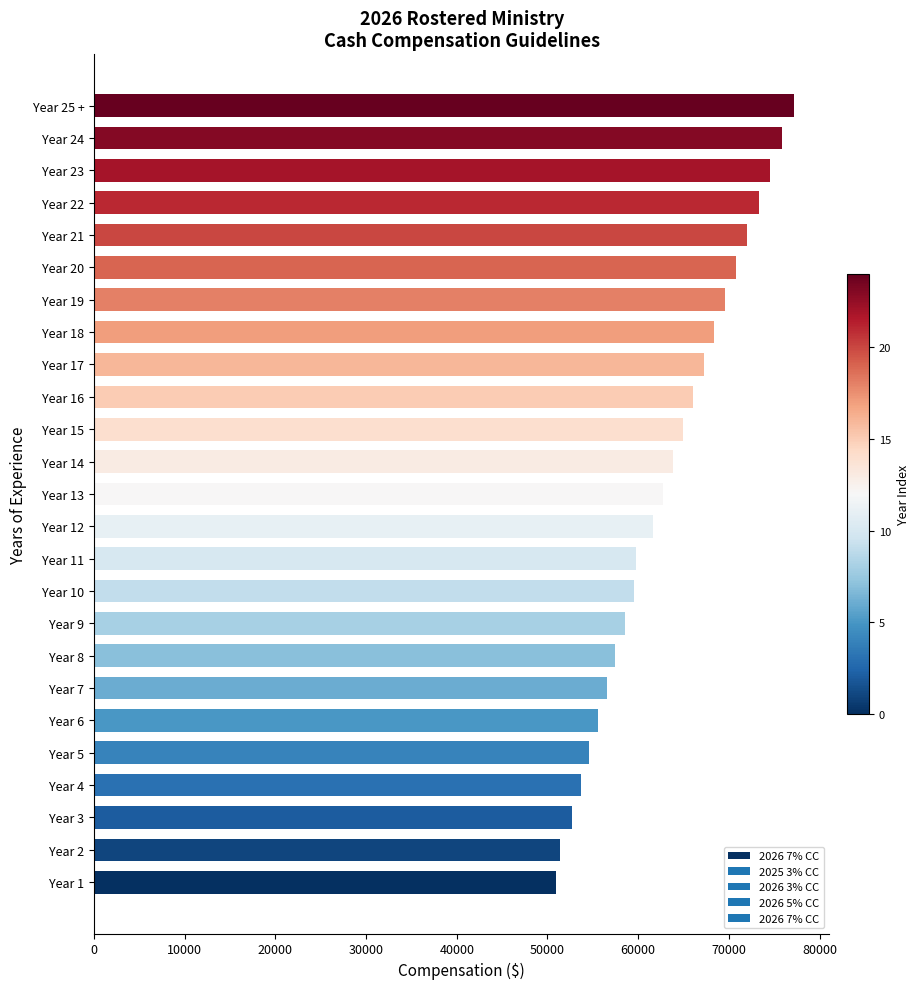

Between Year 13 and Year 9, which is larger?

Year 13